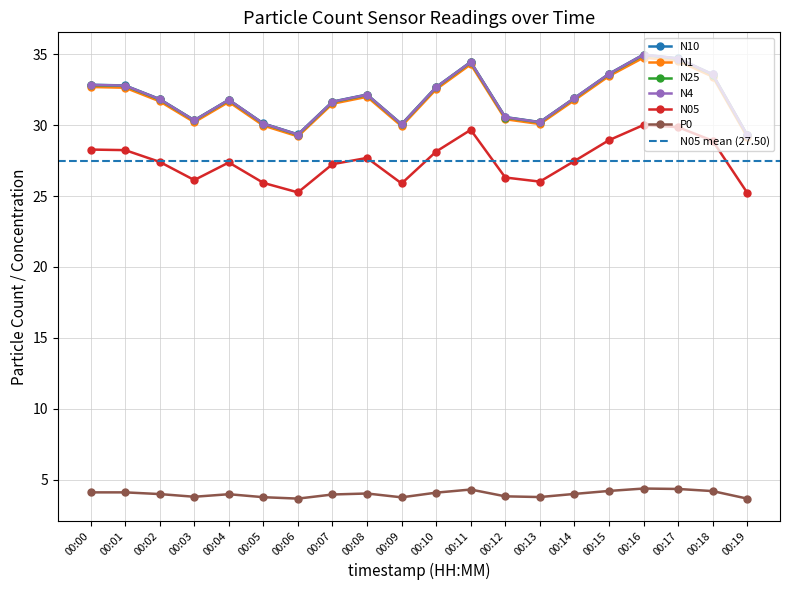

Reading left to right, extract all data points from this chart.

N10: 00:00=32.9	00:01=32.8	00:02=31.8	00:03=30.4	00:04=31.8	00:05=30.1	00:06=29.4	00:07=31.7	00:08=32.2	00:09=30.1	00:10=32.7	00:11=34.5	00:12=30.6	00:13=30.2	00:14=31.9	00:15=33.6	00:16=35.0	00:17=34.7	00:18=33.6	00:19=29.3
N1: 00:00=32.7	00:01=32.6	00:02=31.7	00:03=30.2	00:04=31.6	00:05=30.0	00:06=29.2	00:07=31.5	00:08=32.0	00:09=29.9	00:10=32.5	00:11=34.3	00:12=30.4	00:13=30.1	00:14=31.8	00:15=33.5	00:16=34.8	00:17=34.5	00:18=33.4	00:19=29.2
N25: 00:00=32.8	00:01=32.8	00:02=31.8	00:03=30.3	00:04=31.8	00:05=30.1	00:06=29.3	00:07=31.6	00:08=32.1	00:09=30.1	00:10=32.7	00:11=34.4	00:12=30.5	00:13=30.2	00:14=31.9	00:15=33.6	00:16=34.9	00:17=34.7	00:18=33.6	00:19=29.3
N4: 00:00=32.8	00:01=32.8	00:02=31.8	00:03=30.3	00:04=31.8	00:05=30.1	00:06=29.3	00:07=31.6	00:08=32.1	00:09=30.1	00:10=32.7	00:11=34.5	00:12=30.6	00:13=30.2	00:14=31.9	00:15=33.6	00:16=35.0	00:17=34.7	00:18=33.6	00:19=29.3
N05: 00:00=28.3	00:01=28.2	00:02=27.4	00:03=26.1	00:04=27.4	00:05=25.9	00:06=25.3	00:07=27.2	00:08=27.7	00:09=25.9	00:10=28.1	00:11=29.7	00:12=26.3	00:13=26.0	00:14=27.5	00:15=28.9	00:16=30.0	00:17=29.9	00:18=28.9	00:19=25.2
P0: 00:00=4.1	00:01=4.1	00:02=4.0	00:03=3.8	00:04=4.0	00:05=3.8	00:06=3.7	00:07=4.0	00:08=4.0	00:09=3.8	00:10=4.1	00:11=4.3	00:12=3.8	00:13=3.8	00:14=4.0	00:15=4.2	00:16=4.4	00:17=4.3	00:18=4.2	00:19=3.7